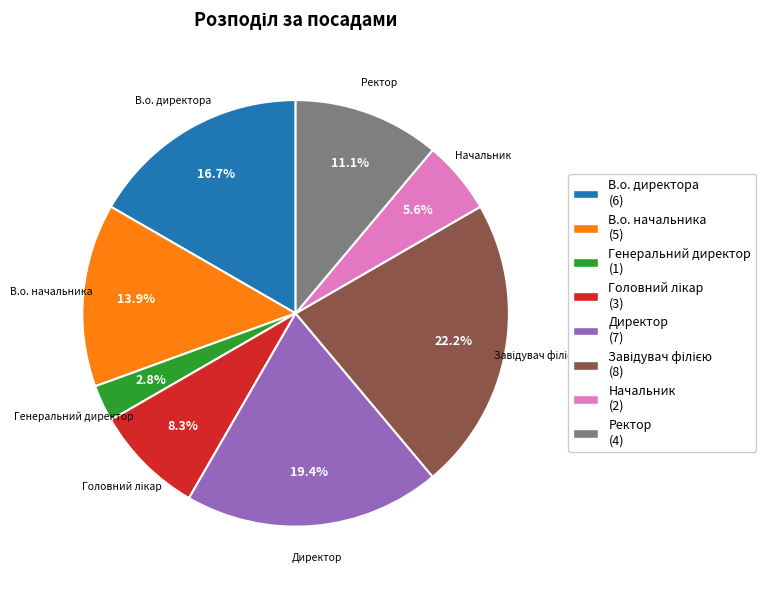

What portion of the pie excludes Генеральний директор?

97.2%